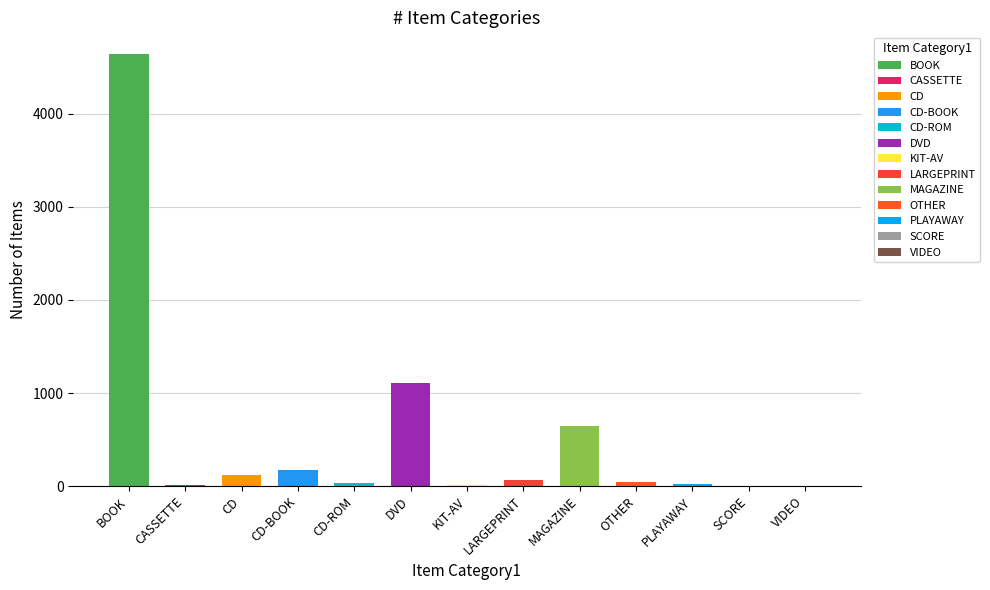

List the labels in order of value, largest first.

BOOK, DVD, MAGAZINE, CD-BOOK, CD, LARGEPRINT, OTHER, CD-ROM, PLAYAWAY, CASSETTE, KIT-AV, VIDEO, SCORE